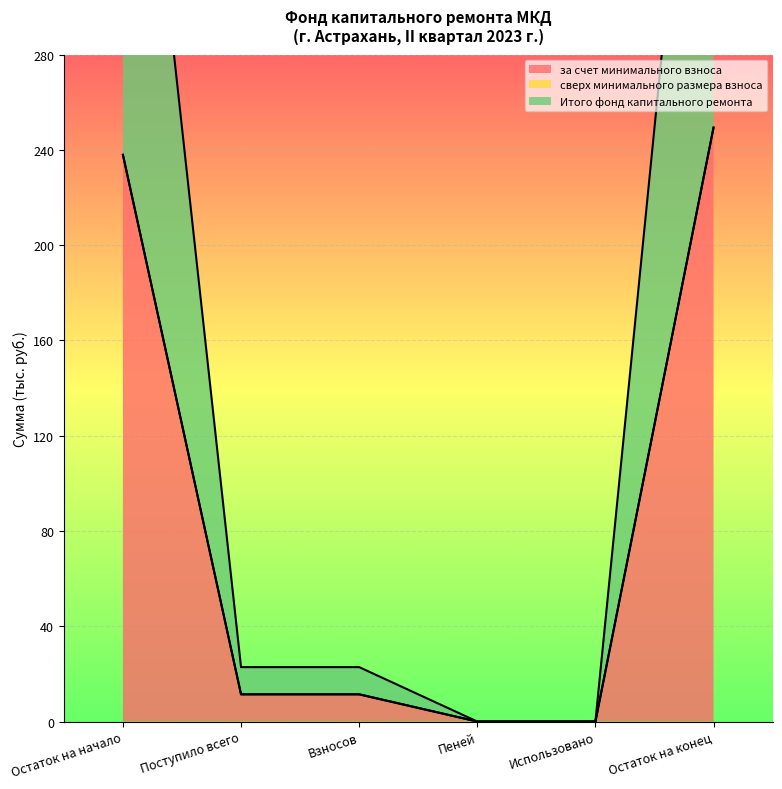

Between Остаток на начало and Пеней, which series saw the biggest shift?

за счет минимального взноса